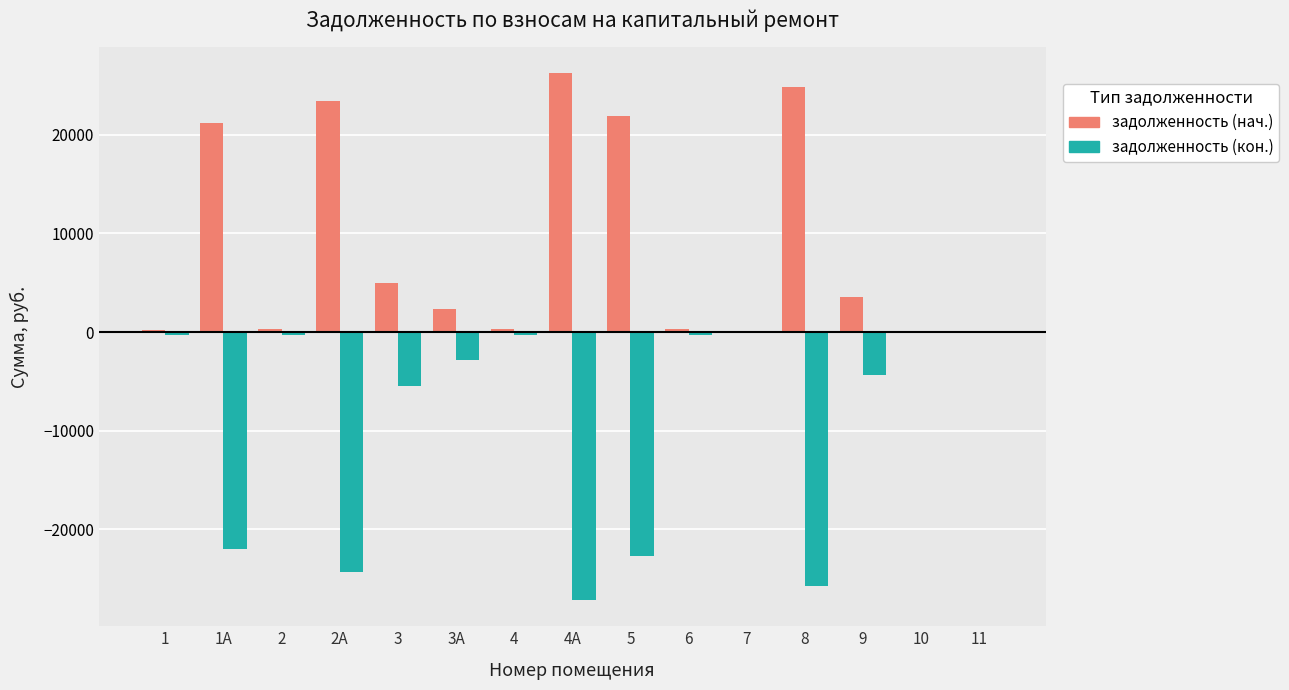

What is the average value of the задолженность (нач.) series?

8644.0